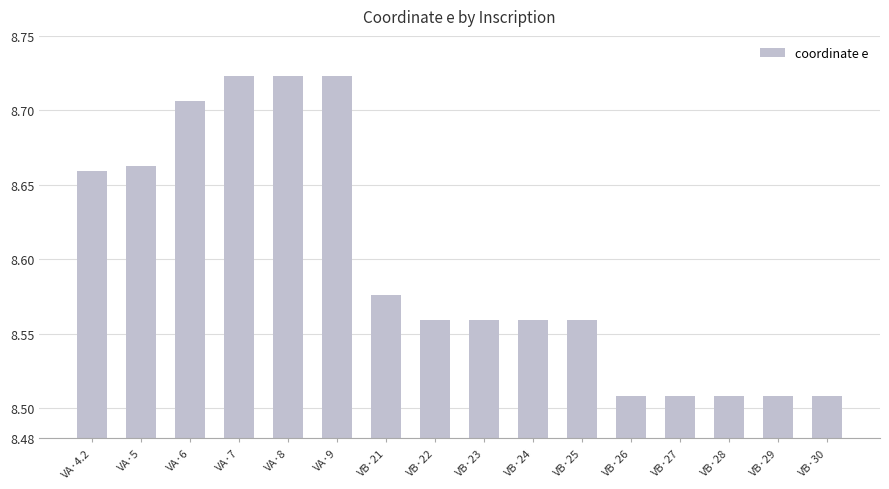

Approximately how many times larger is the value at VB·24 compared to VB·29?

1.0